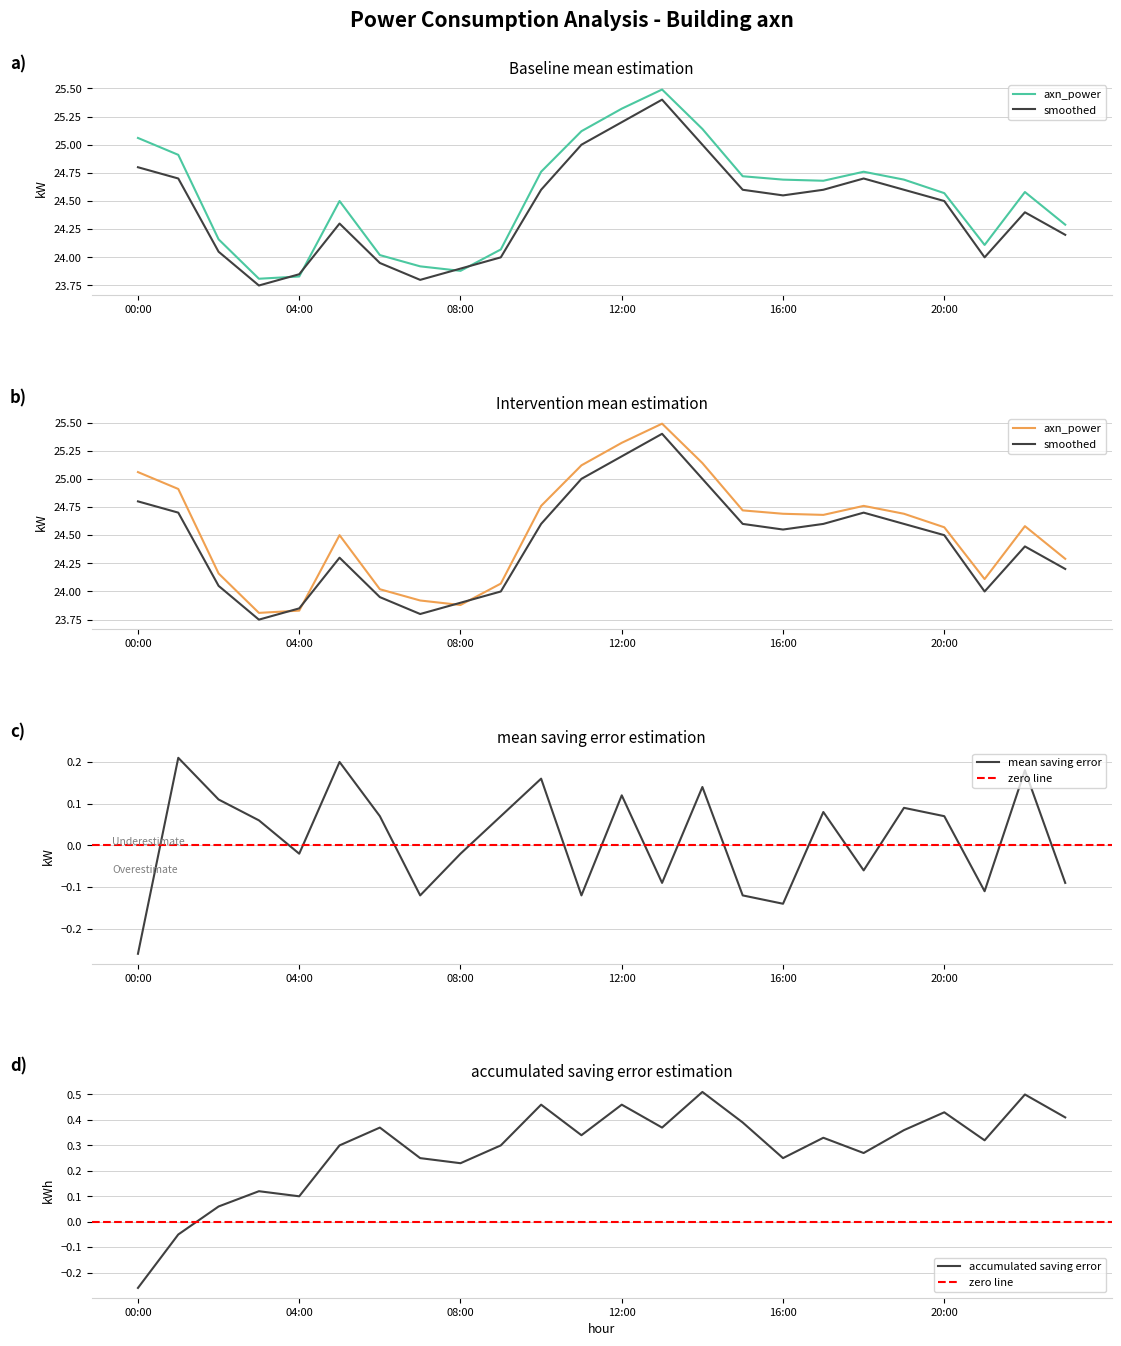

Which series has the largest range (max minus min)?

axn_power